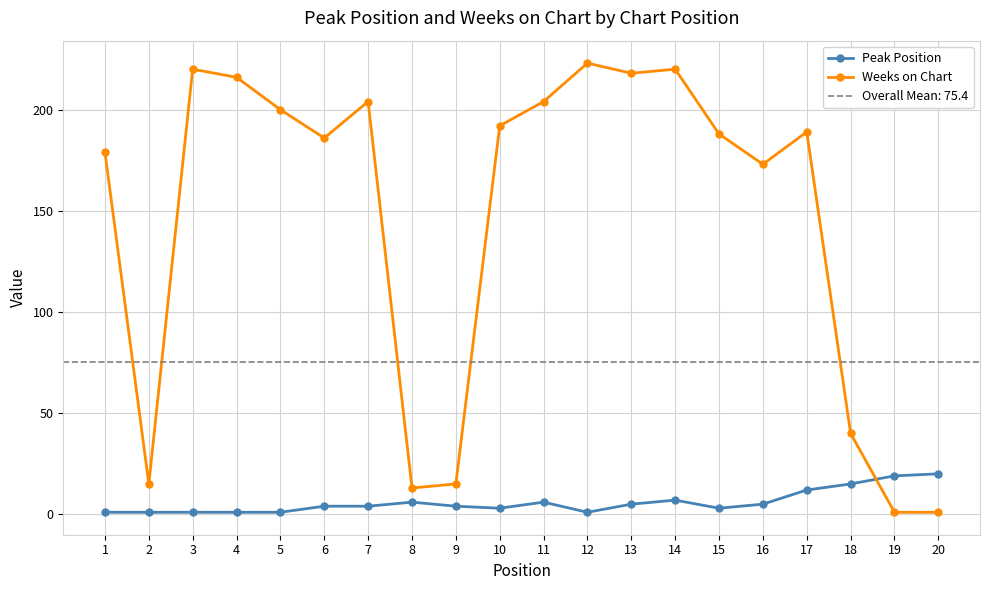

How many lines are shown in the chart?

2